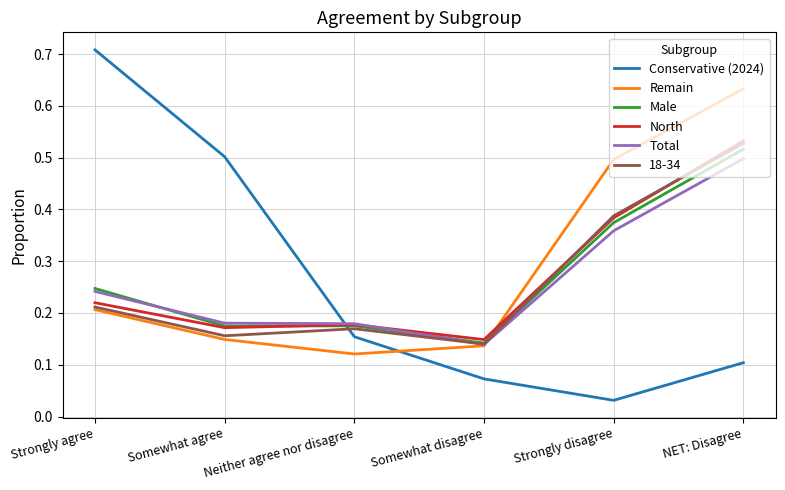

How many lines are shown in the chart?

6